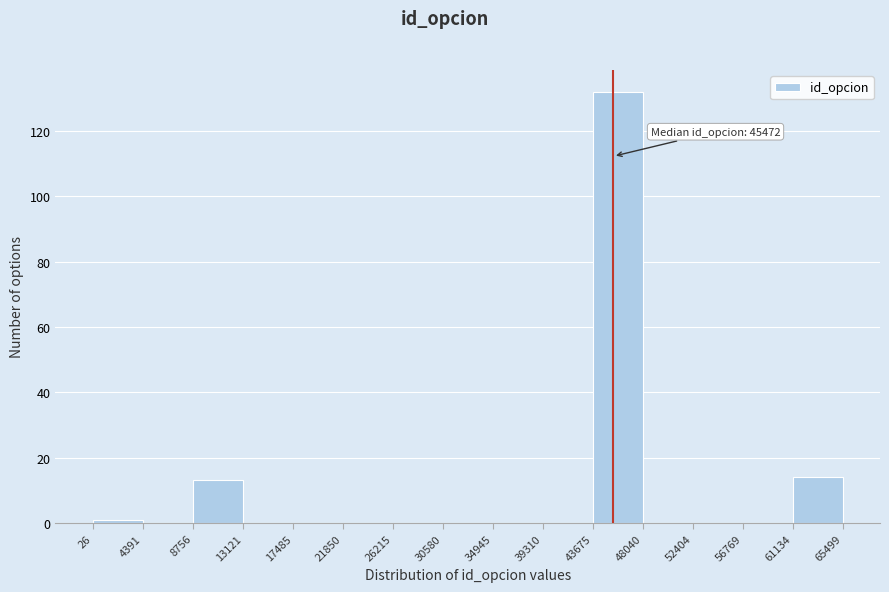

Over which range of the x-axis is the bar tallest?

43675 to 48040